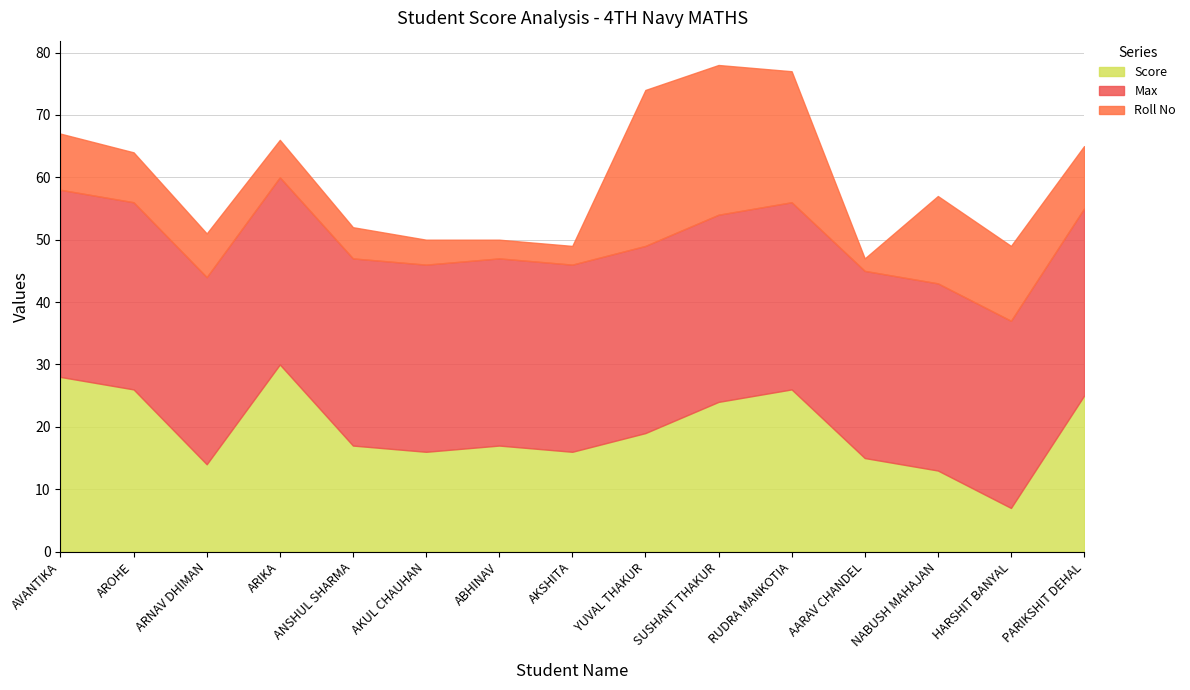

True or false: Roll No has a value of 8 at AROHE.

True